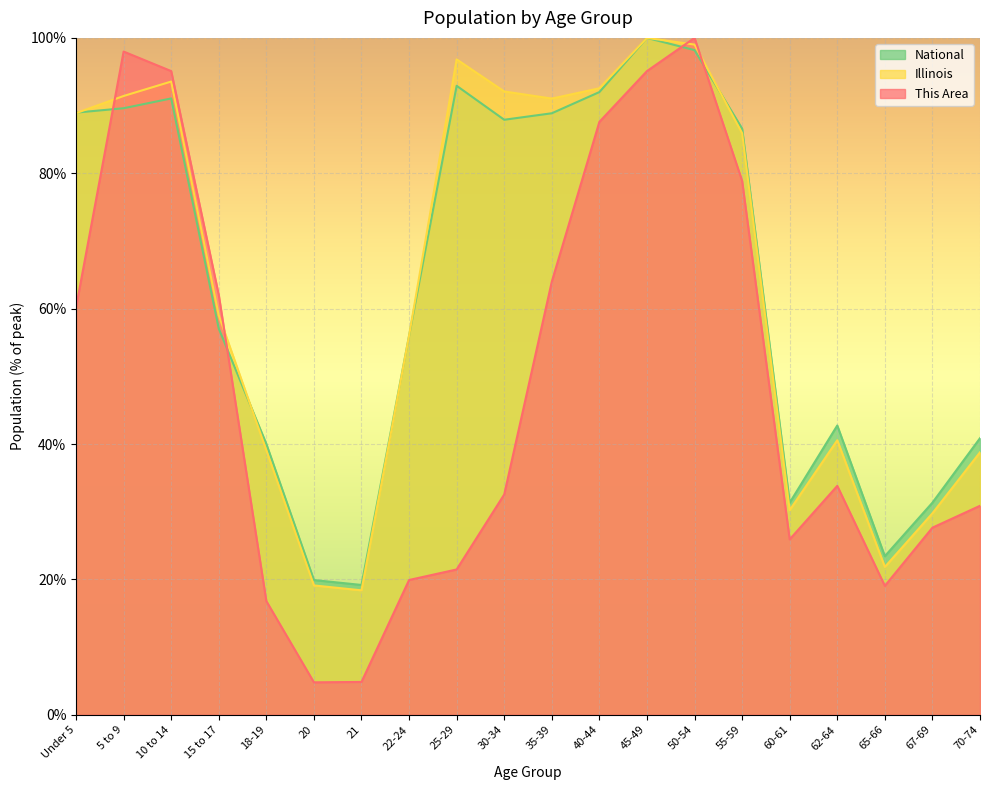

After their last crossing, which series has the higher values: Illinois or This Area?

Illinois